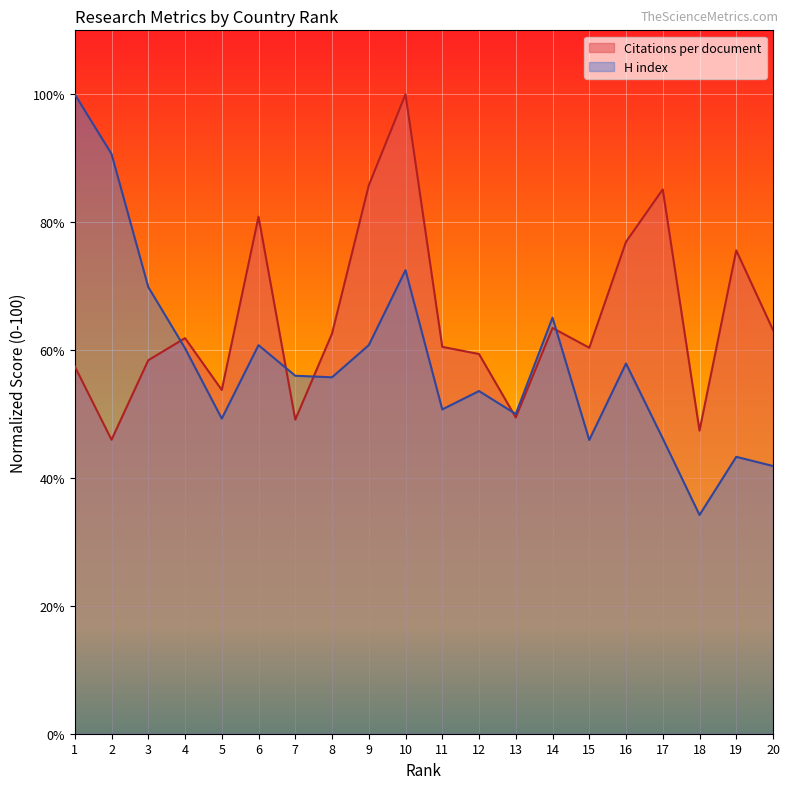

Which series has the largest range (max minus min)?

H index